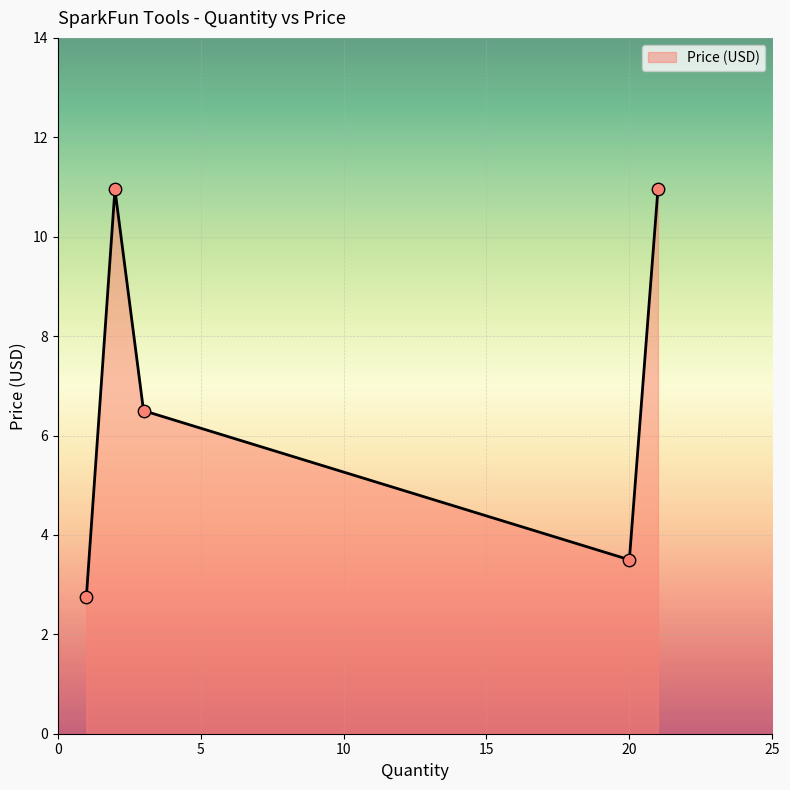

How many interior local peaks (higher than both neighbors) does the data have?

1